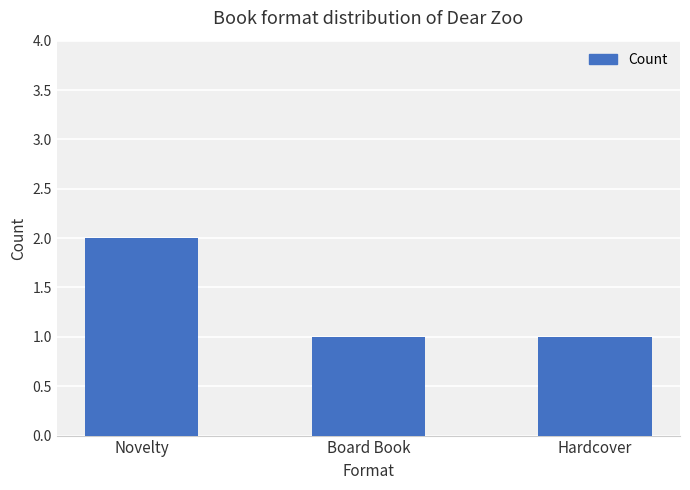

How many bars are there in total?

3